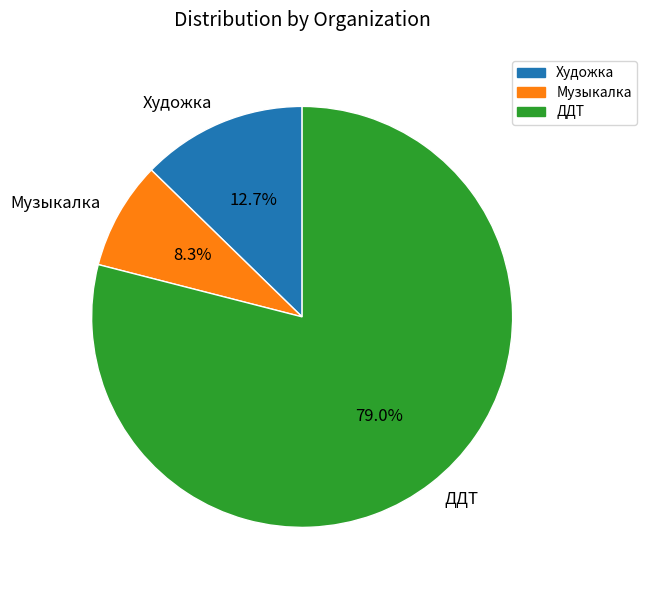

Rank the categories by value from lowest to highest.

Музыкалка, Художка, ДДТ